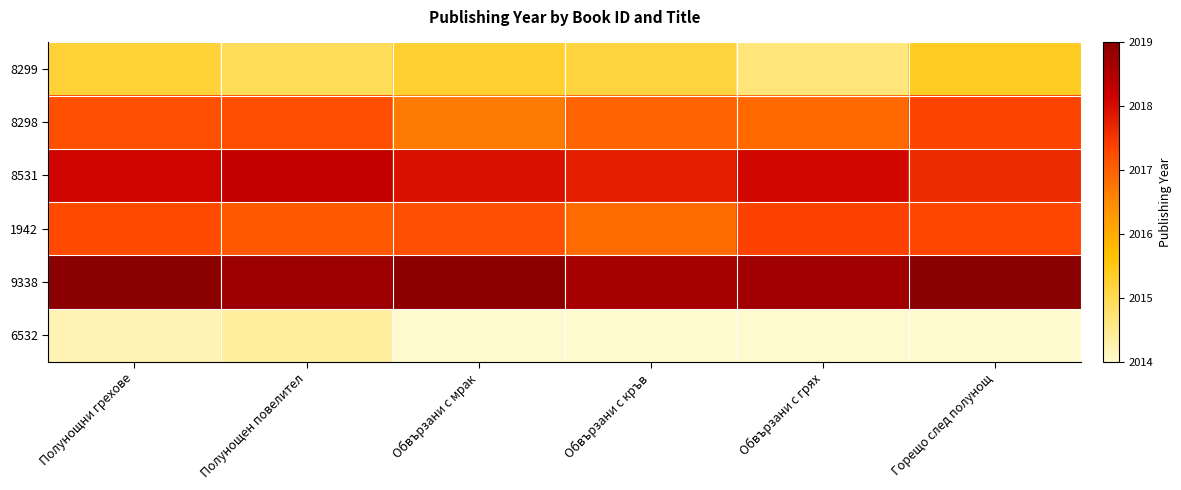

Which series has the largest total across all categories?

9338